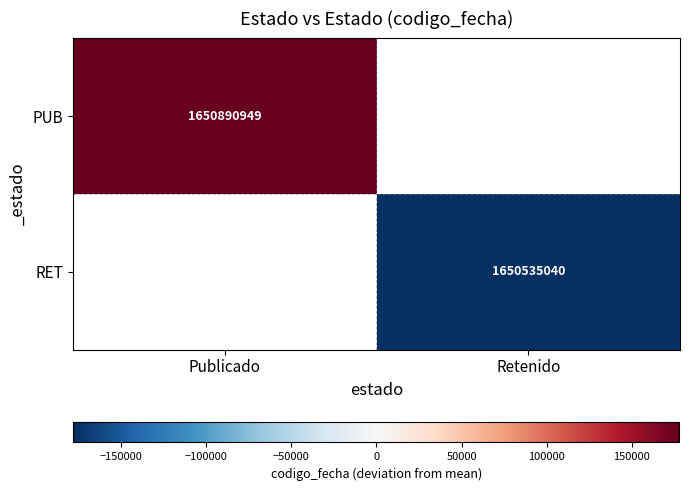

Is it true that RET equals 1650535040.0 at Retenido?

True